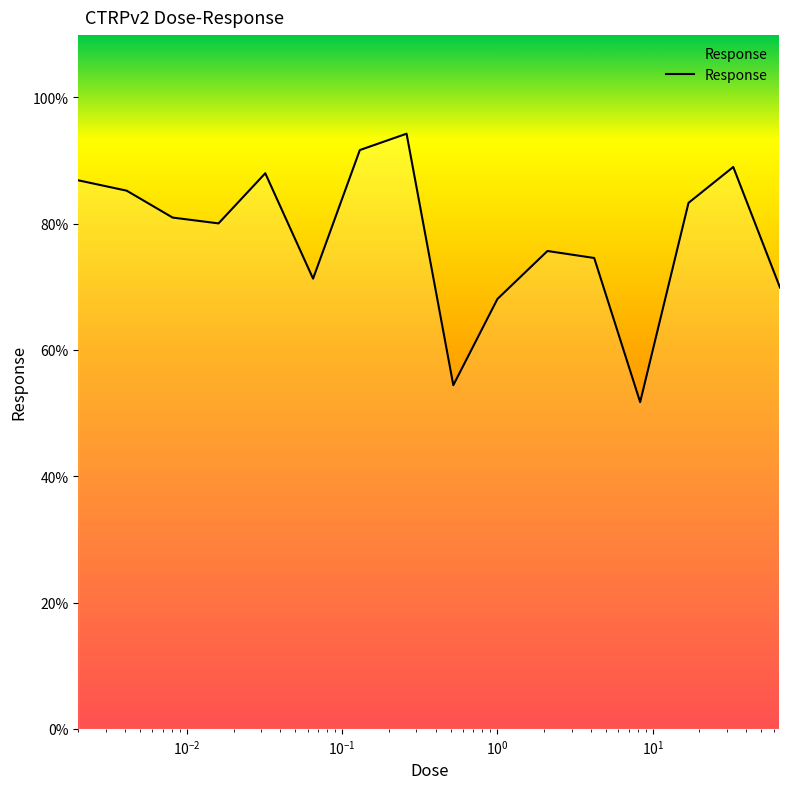

What is the maximum value shown in the chart?

94.2